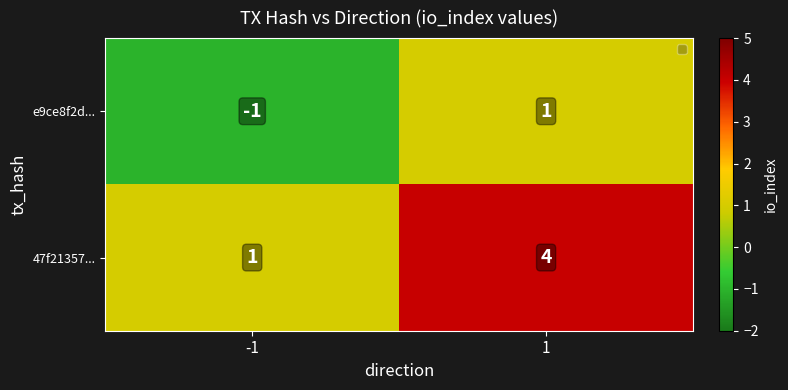

How many distinct data groups are displayed?

2